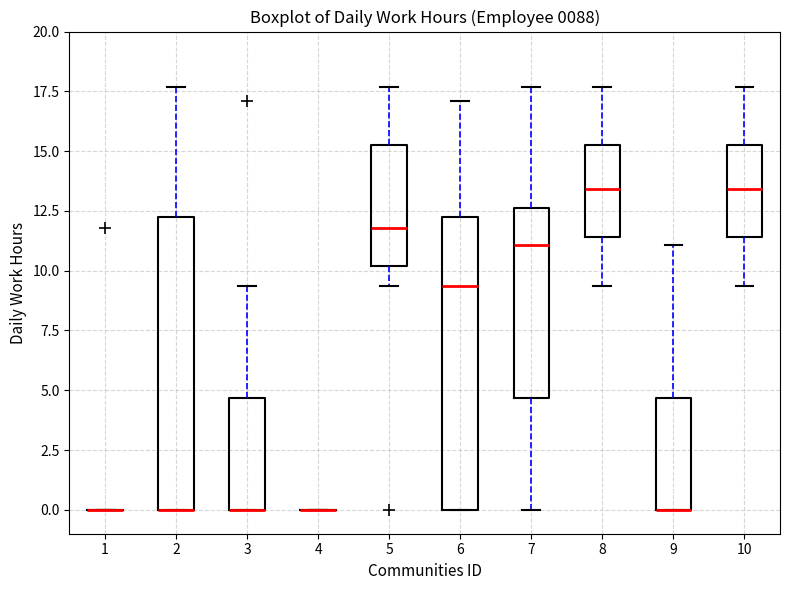

Reading left to right, transcribe this box plot: for each box, give where its median line is, the range the box spans, and where its two whiskers end, as read against the y-axis. The values are not printed on the chart, so give them approximately, as read against the axis.

1: box collapsed to a line at 0.0, whiskers 0.0 to 0.0
2: median 0.0 (drawn on the box's lower edge), box 0.0 to 12.0, whiskers 0.0 to 17.5
3: median 0.0 (drawn on the box's lower edge), box 0.0 to 4.5, whiskers 0.0 to 9.5
4: box collapsed to a line at 0.0, whiskers 0.0 to 0.0
5: median 12.0, box 10.0 to 15.5, whiskers 9.5 to 17.5
6: median 9.5, box 0.0 to 12.0, whiskers 0.0 to 17.0
7: median 11.0, box 4.5 to 12.5, whiskers 0.0 to 17.5
8: median 13.5, box 11.5 to 15.5, whiskers 9.5 to 17.5
9: median 0.0 (drawn on the box's lower edge), box 0.0 to 4.5, whiskers 0.0 to 11.0
10: median 13.5, box 11.5 to 15.5, whiskers 9.5 to 17.5